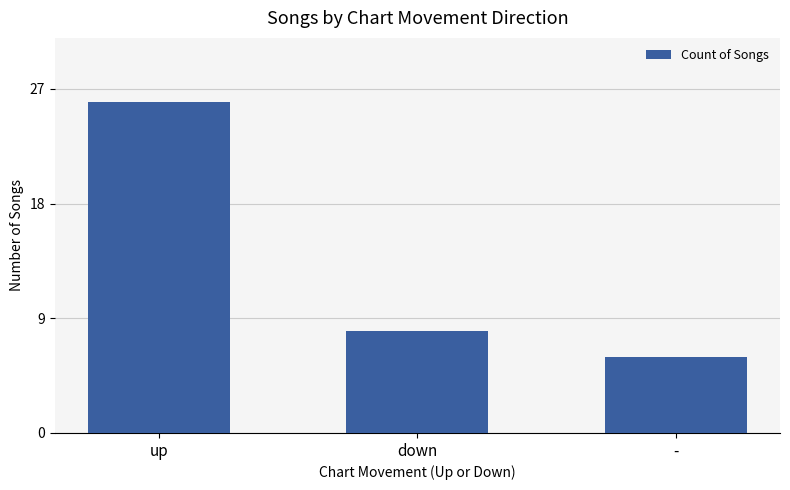

How many bars are there in total?

3